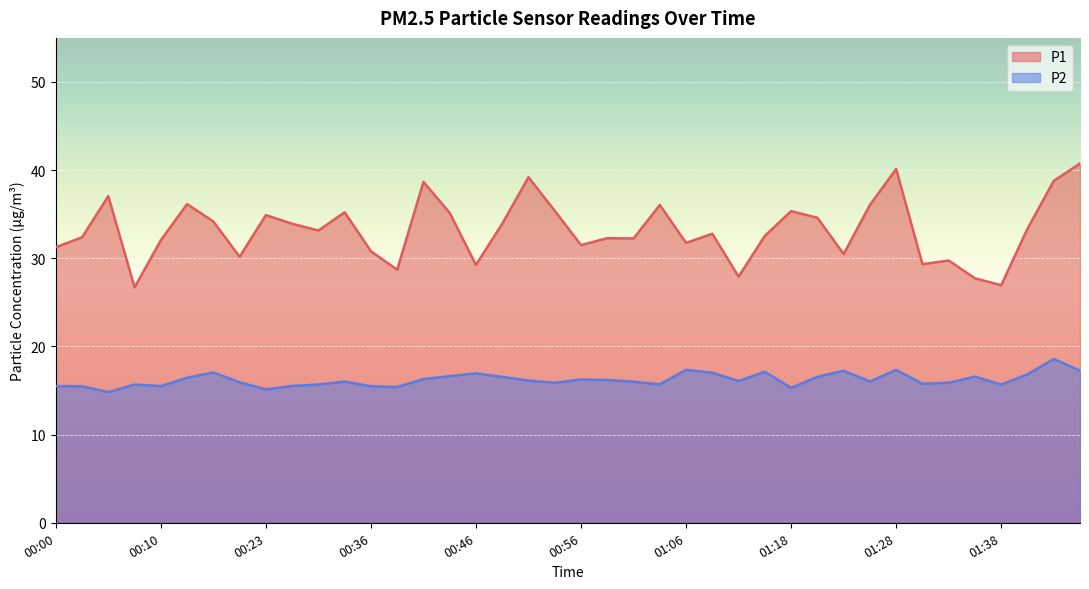

Reading left to right, list all the values displayed in this chart.

P1: 00:00=31.2	00:02=32.4	00:05=37.0	00:07=26.7	00:10=32.0	00:12=36.1	00:17=34.2	00:20=30.2	00:23=34.9	00:25=33.9	00:28=33.1	00:33=35.2	00:36=30.8	00:38=28.7	00:41=38.7	00:44=35.1	00:46=29.2	00:49=33.9	00:51=39.2	00:54=35.4	00:56=31.5	00:58=32.3	01:01=32.2	01:03=36.0	01:06=31.8	01:08=32.8	01:11=27.9	01:13=32.5	01:18=35.4	01:21=34.6	01:23=30.5	01:26=36.0	01:28=40.1	01:31=29.3	01:33=29.8	01:35=27.7	01:38=26.9	01:40=33.4	01:43=38.8	01:45=40.8
P2: 00:00=15.5	00:02=15.5	00:05=14.8	00:07=15.7	00:10=15.5	00:12=16.4	00:17=17.1	00:20=15.9	00:23=15.1	00:25=15.5	00:28=15.7	00:33=16.0	00:36=15.5	00:38=15.4	00:41=16.3	00:44=16.6	00:46=16.9	00:49=16.6	00:51=16.1	00:54=15.9	00:56=16.2	00:58=16.2	01:01=16.0	01:03=15.7	01:06=17.4	01:08=17.0	01:11=16.1	01:13=17.1	01:18=15.3	01:21=16.6	01:23=17.2	01:26=16.0	01:28=17.4	01:31=15.8	01:33=15.9	01:35=16.6	01:38=15.7	01:40=16.8	01:43=18.6	01:45=17.2